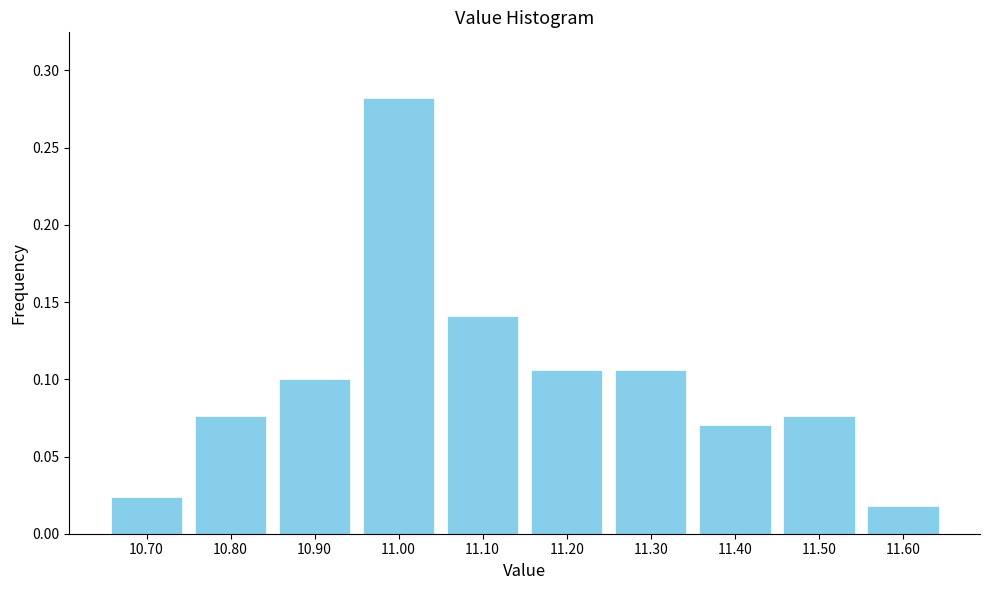

Reading left to right, list every bar in this chart as the range it spans on the x-axis followed by its height. The values are not printed on the chart, so give them approximately, as read against the axis.

10.65 to 10.75: 0.025
10.75 to 10.85: 0.075
10.85 to 10.95: 0.100
10.95 to 11.05: 0.280
11.05 to 11.15: 0.140
11.15 to 11.25: 0.105
11.25 to 11.35: 0.105
11.35 to 11.45: 0.070
11.45 to 11.55: 0.075
11.55 to 11.65: 0.020